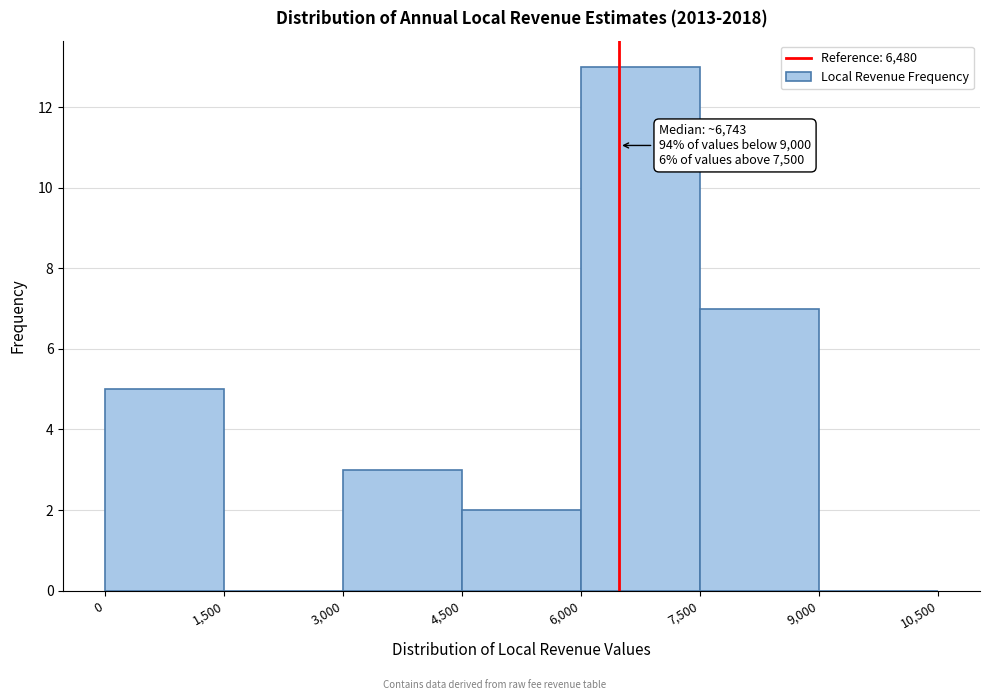

Over which range of the x-axis is the bar tallest?

6,000 to 7,500